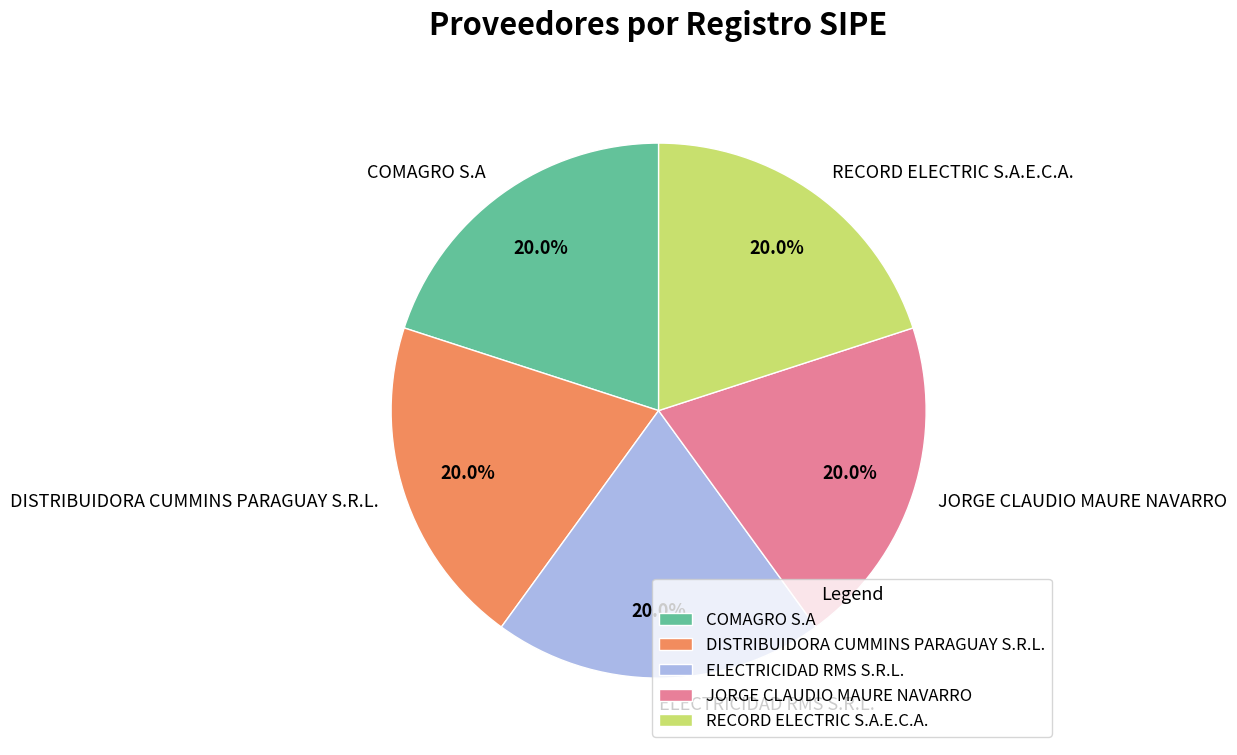

What is the total percentage of JORGE CLAUDIO MAURE NAVARRO and RECORD ELECTRIC S.A.E.C.A.?

40.0%